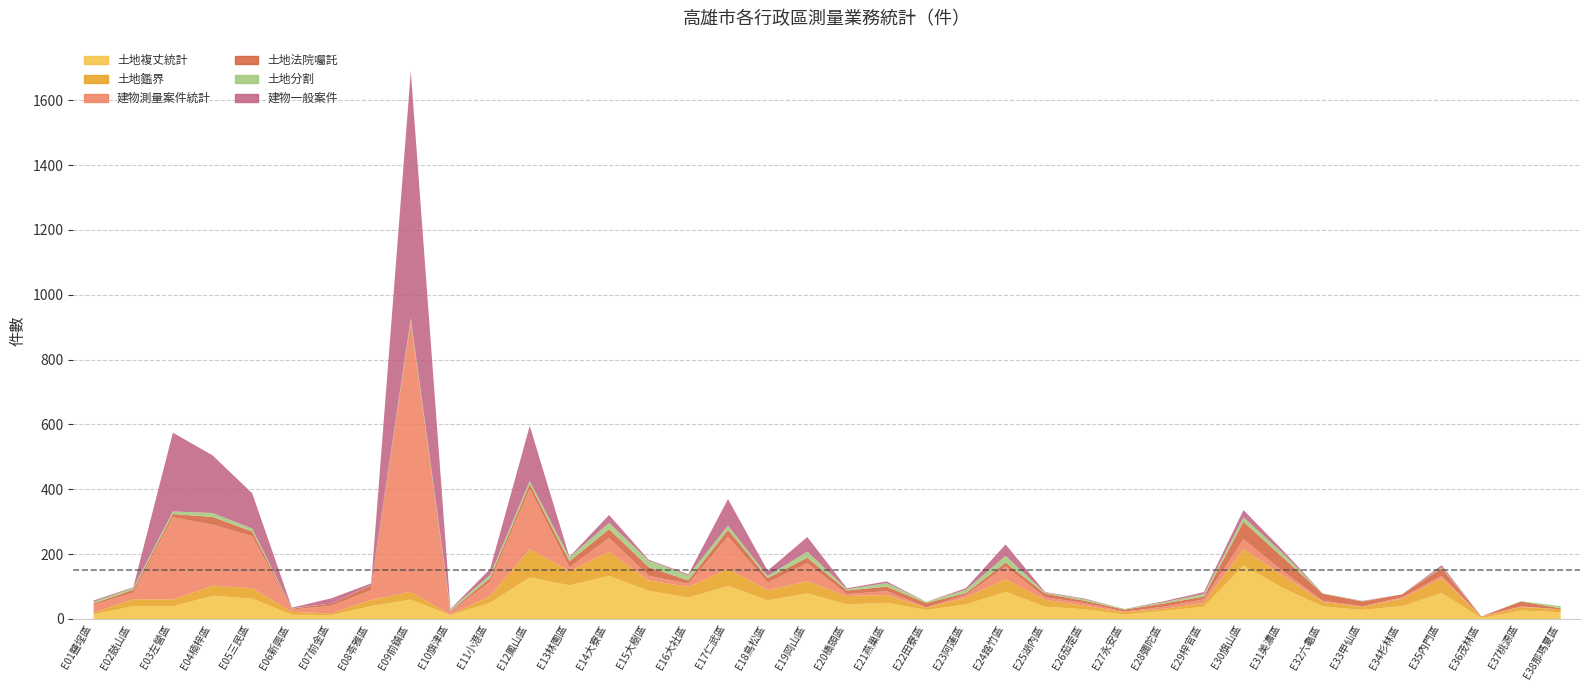

True or false: 建物一般案件 has more than 1 interior local peaks.

True